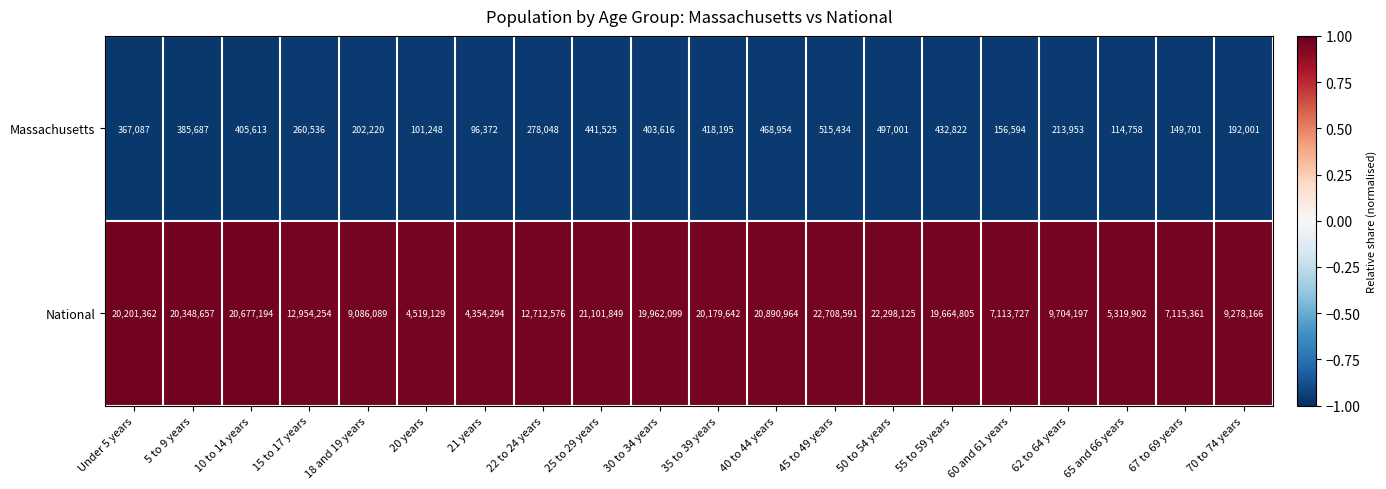

Which label corresponds to the largest value in the chart?

45 to 49 years